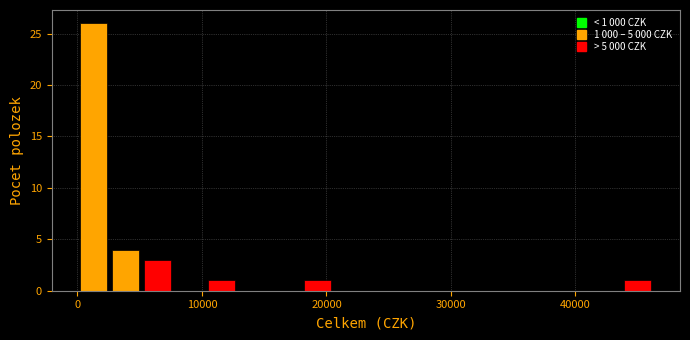

Around what value on the x-axis is the tallest bar? Give the approximate position of its centre, as read against the axis.

1000